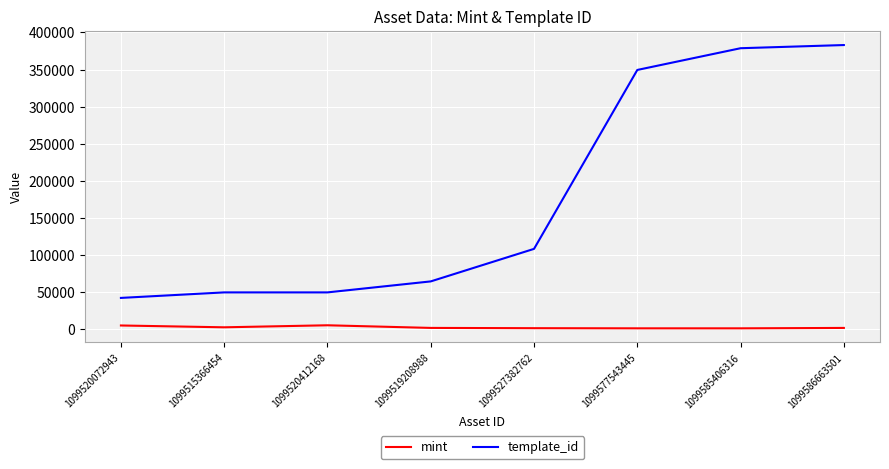

List the series in order of their overall mean, lowest first.

mint, template_id